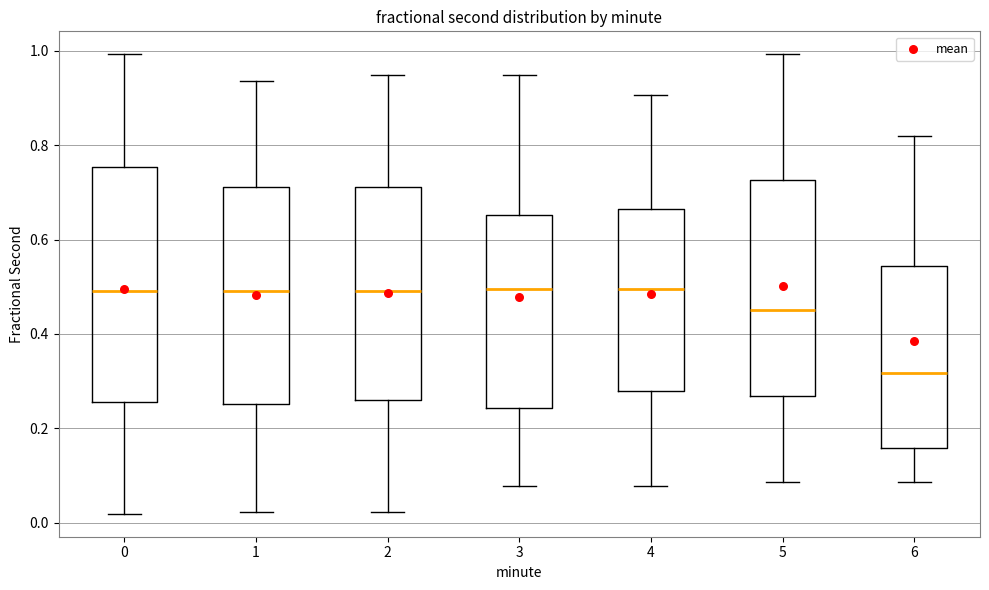

Comparing the boxes themselves (not the whiskers), which one is the tallest?

0